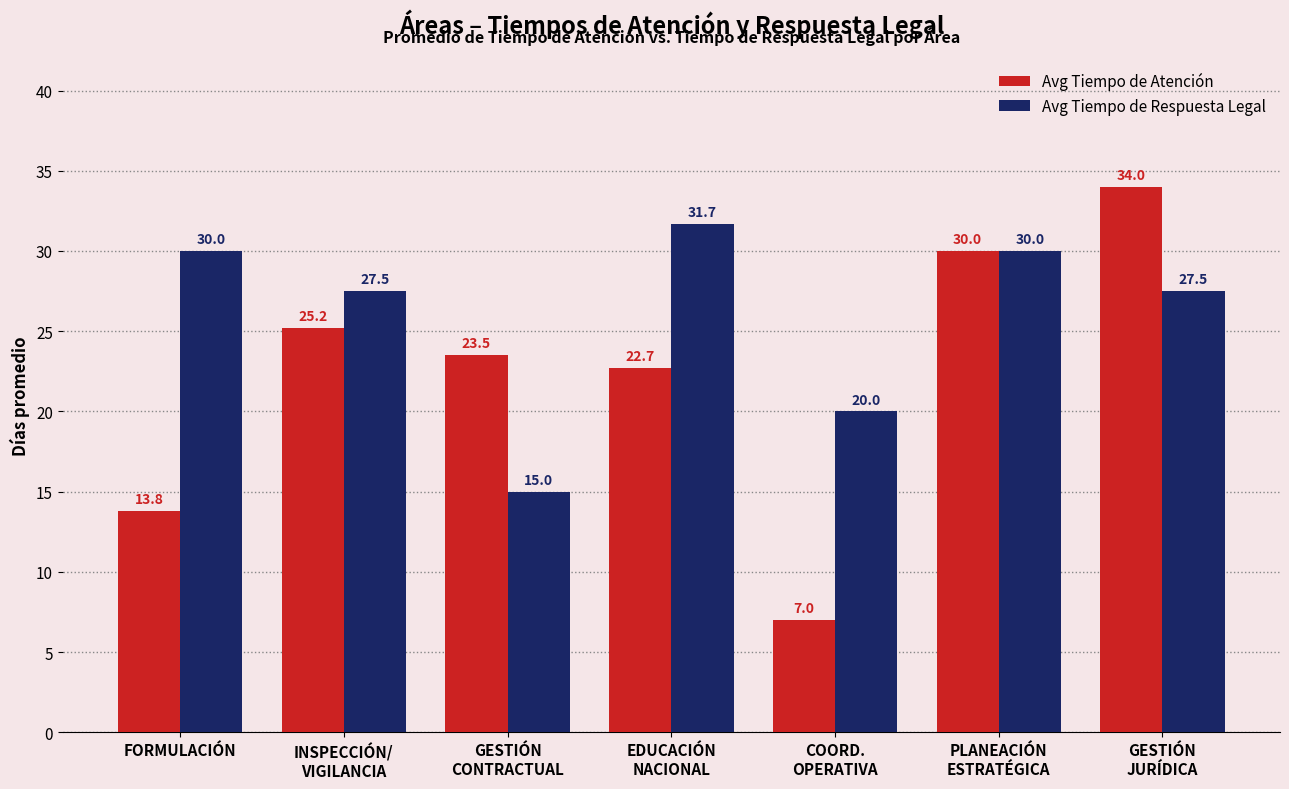

The value of Avg Tiempo de Respuesta Legal at FORMULACIÓN is 14.0. True or false?

False